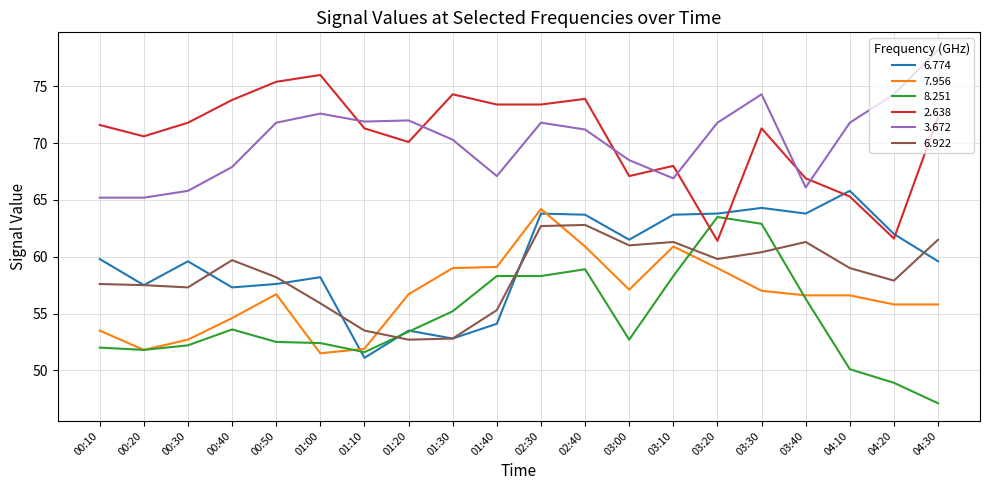

At which category does the chart reach its peak across all series?

04:30